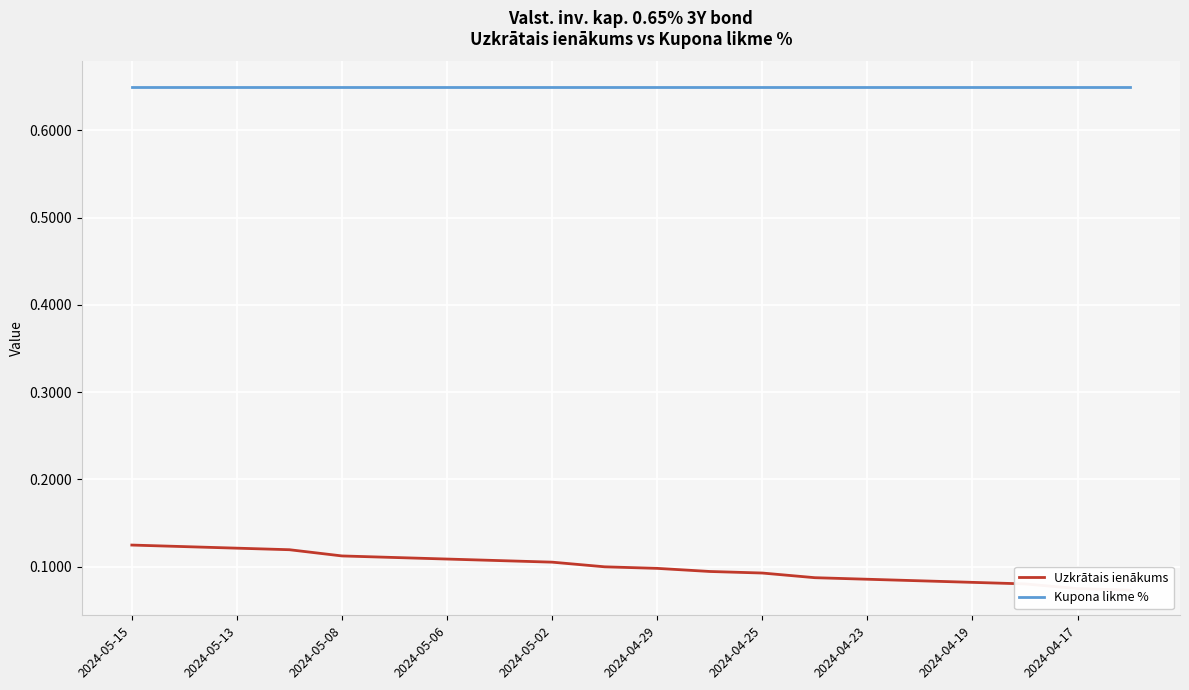

What is the average value of the Kupona likme % series?

0.7